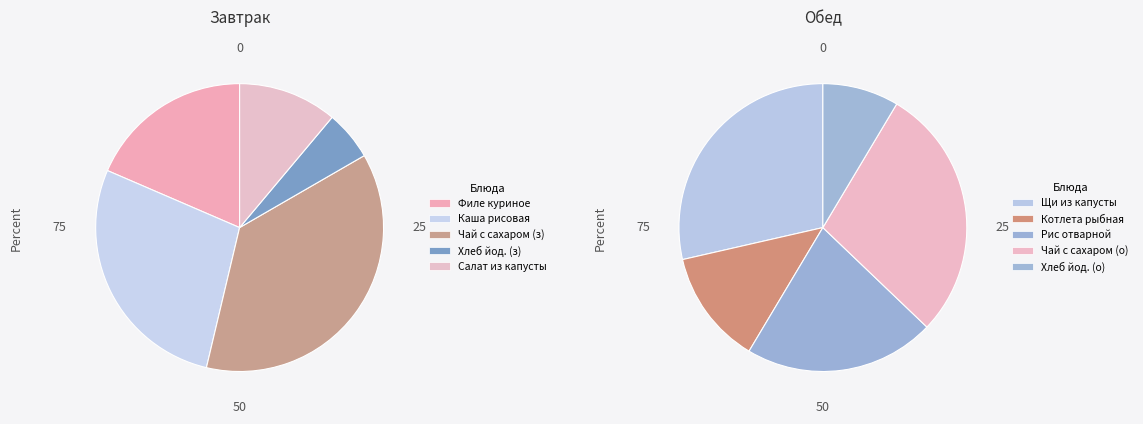

Does Рис отварной account for over 50% of the chart?

No